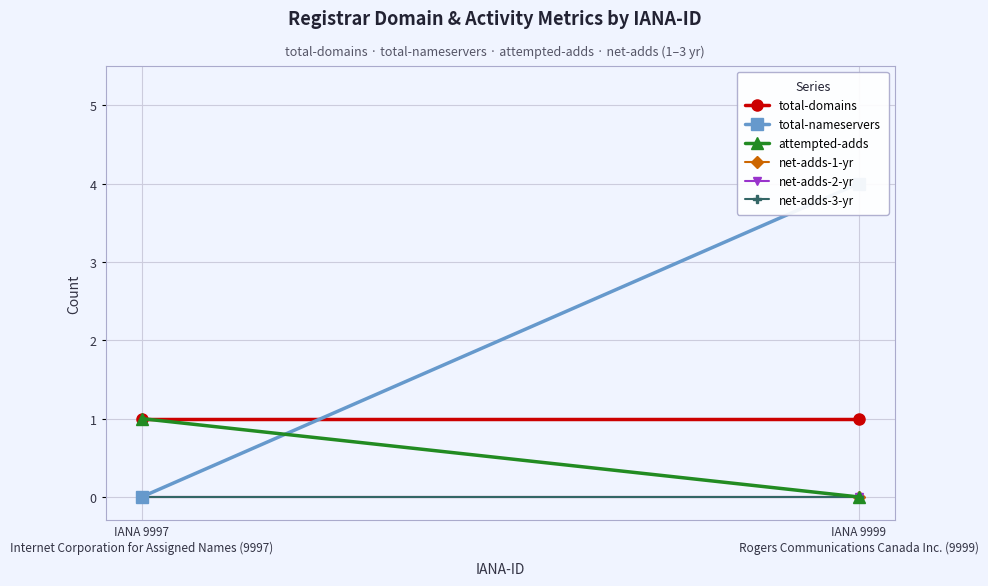

At how many categories does at least one series exceed 2?

1